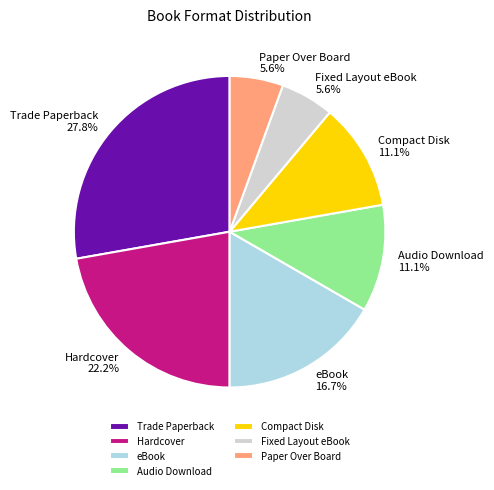

To the nearest percent, what is the average slice percentage?

14%